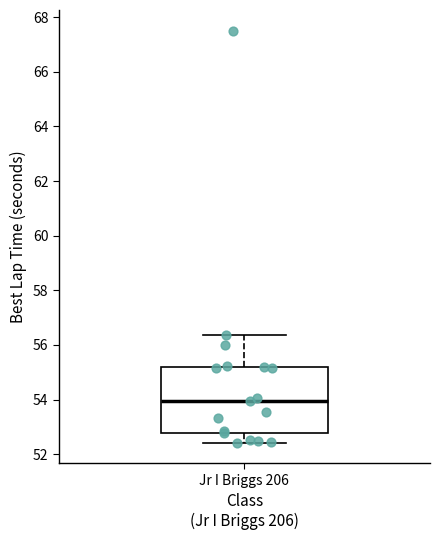

Read this box plot against the y-axis: the position of the median line, the range covered by the box, and the ends of both whiskers. The values are not printed on the chart, so give them approximately, as read against the axis.

median 54.0, box 52.8 to 55.2, whiskers 52.4 to 56.4